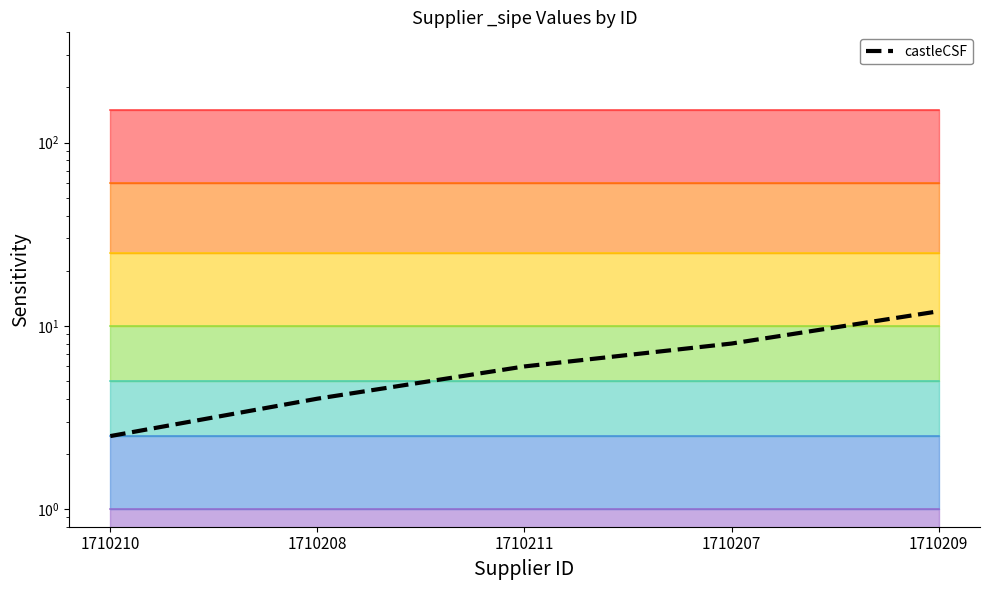

Reading left to right, transcribe all the data shown in this chart.

2.5	4.0	6.0	8.0	12.0